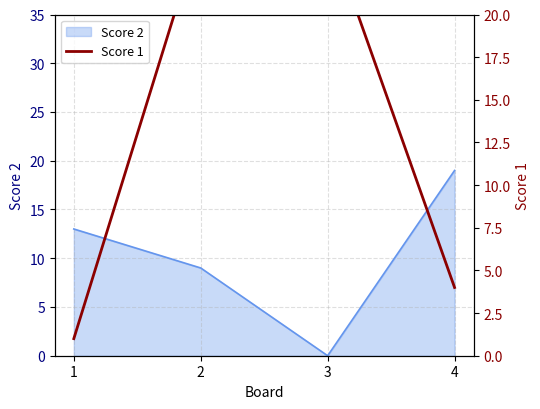

What is the sum of all values?

55